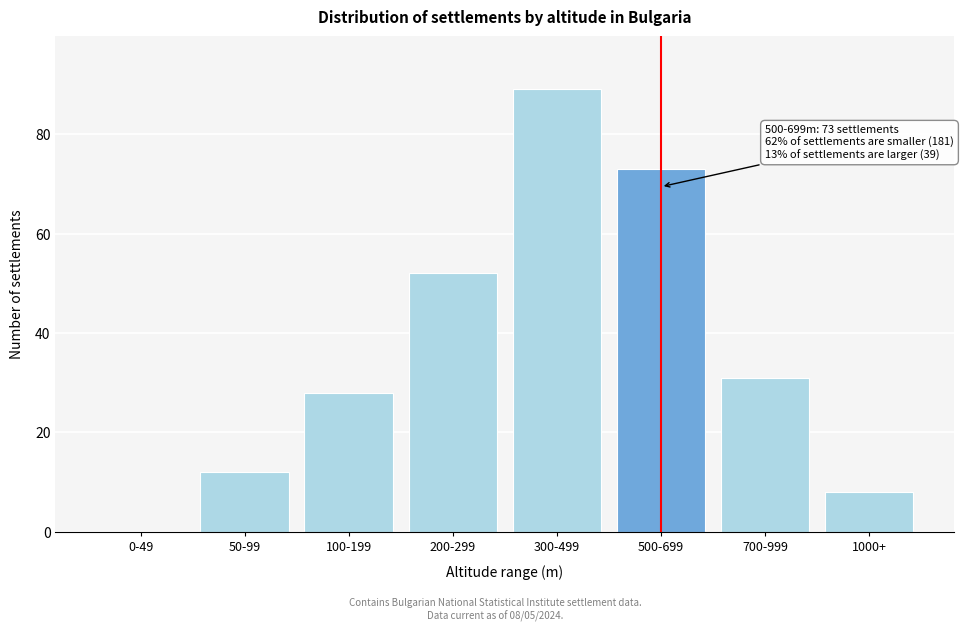

Reading right to left, list all the values displayed in this chart.

1000+=8	700-999=31	500-699=73	300-499=89	200-299=52	100-199=28	50-99=12	0-49=0